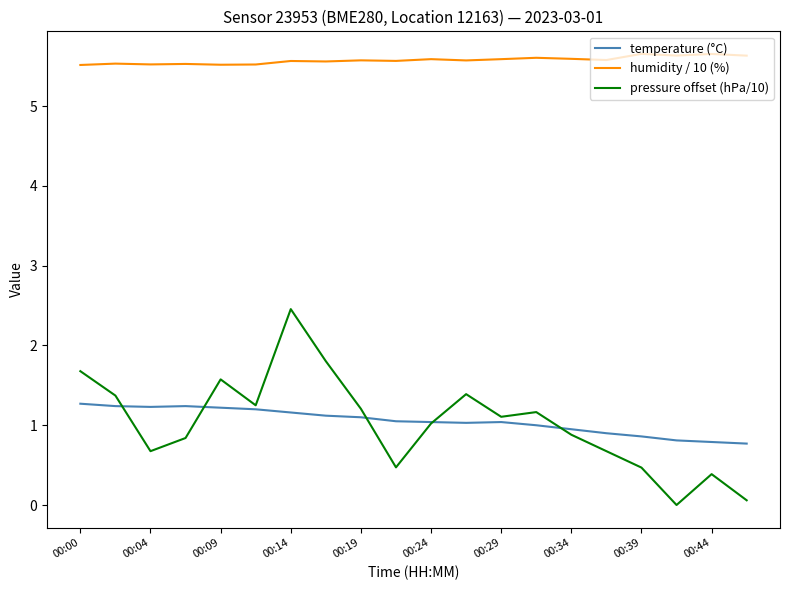

Which series has the widest spread of values?

pressure offset (hPa/10)